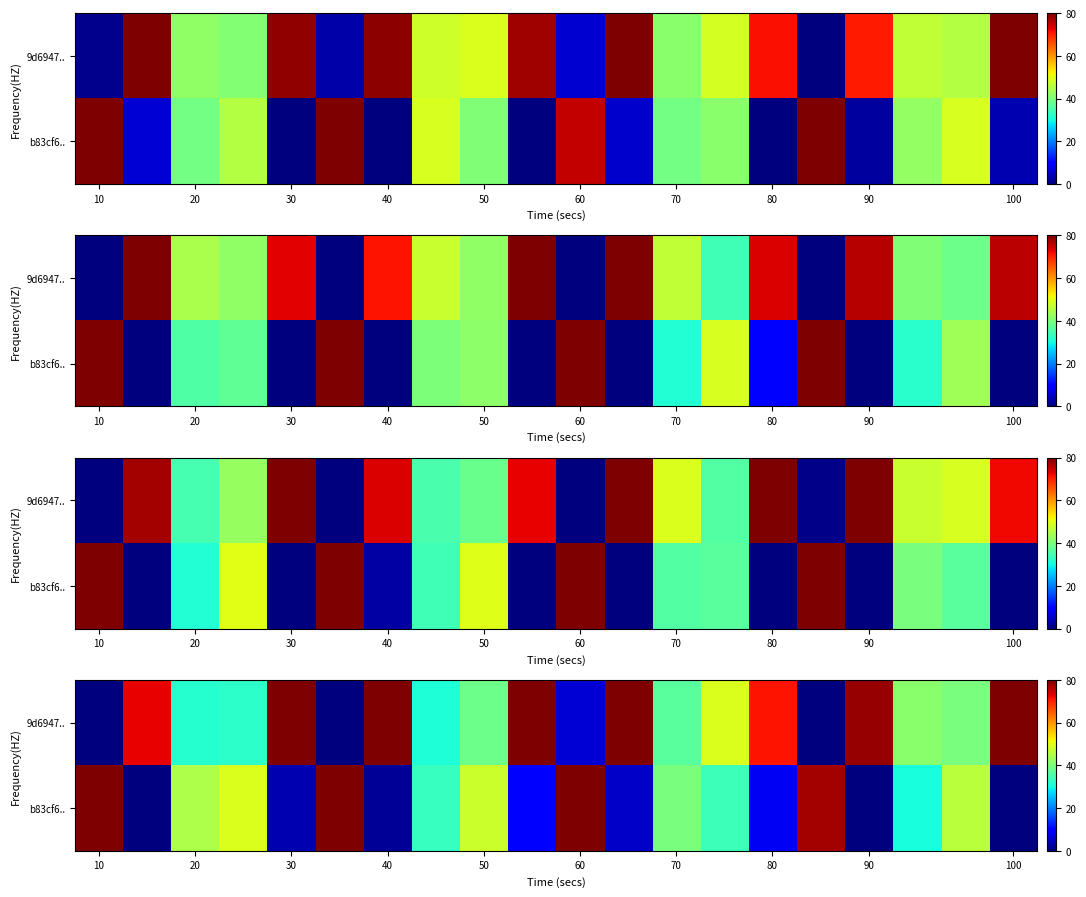

What is the greatest value displayed?

80.0